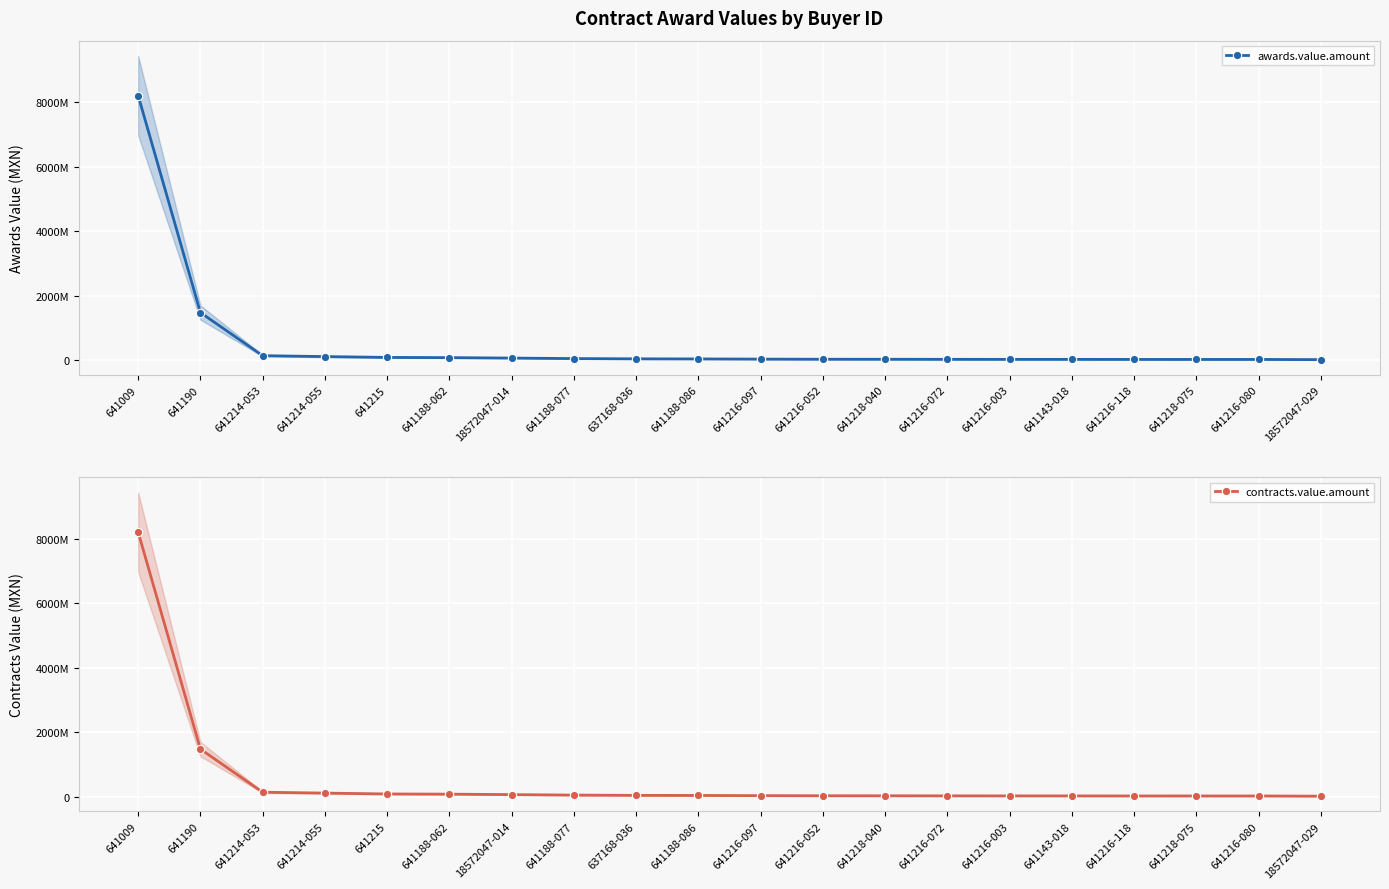

Reading left to right, list all the values displayed in this chart.

awards.value.amount: 641009=8212772993.0	641190=1483440000.0	641214-053=145320929.0	641214-055=118101178.7	641215=91345995.0	641188-062=85241447.3	18572047-014=71447889.4	641188-077=55855428.0	637168-036=47867959.8	641188-086=44930000.0	641216-097=39000000.0	641216-052=35250094.6	641218-040=34401168.0	641216-072=32668112.8	641216-003=31448727.0	641143-018=30943740.0	641216-118=29600060.0	641218-075=29150907.5	641216-080=29085588.0	18572047-029=22913349.5
contracts.value.amount: 641009=8212772993.0	641190=1483440000.0	641214-053=145320929.0	641214-055=118101178.7	641215=91345995.0	641188-062=85241447.3	18572047-014=71447889.4	641188-077=55855428.0	637168-036=47867959.8	641188-086=44930000.0	641216-097=39000000.0	641216-052=35250094.6	641218-040=34401168.0	641216-072=32668112.8	641216-003=31448727.0	641143-018=30943740.0	641216-118=29600060.0	641218-075=29150907.5	641216-080=29085588.0	18572047-029=22913349.5